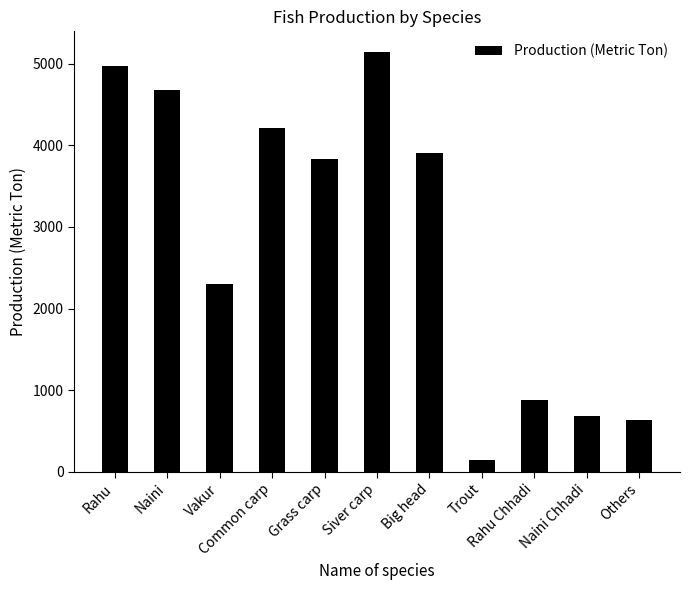

The chart shows a value of 4208 at Common carp. True or false?

True